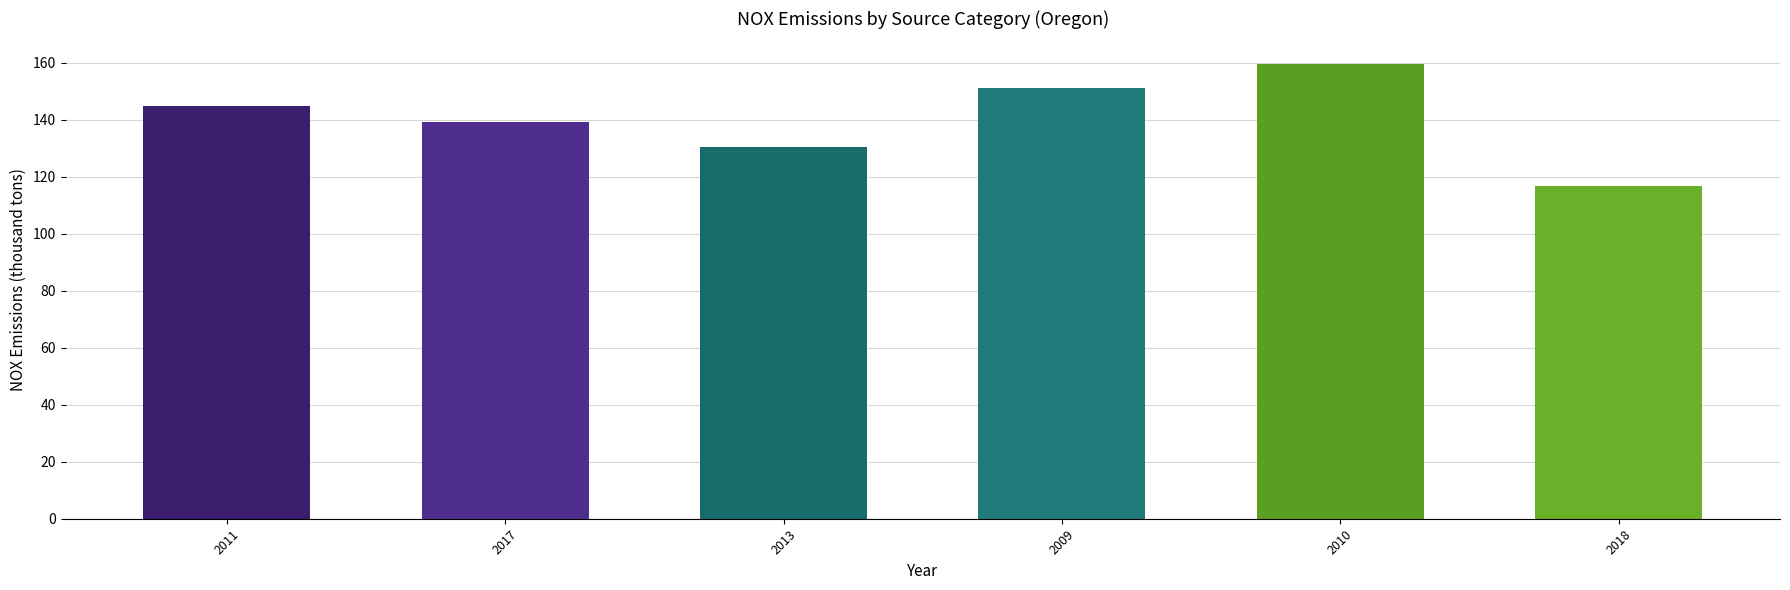

What is the average value?

140.4